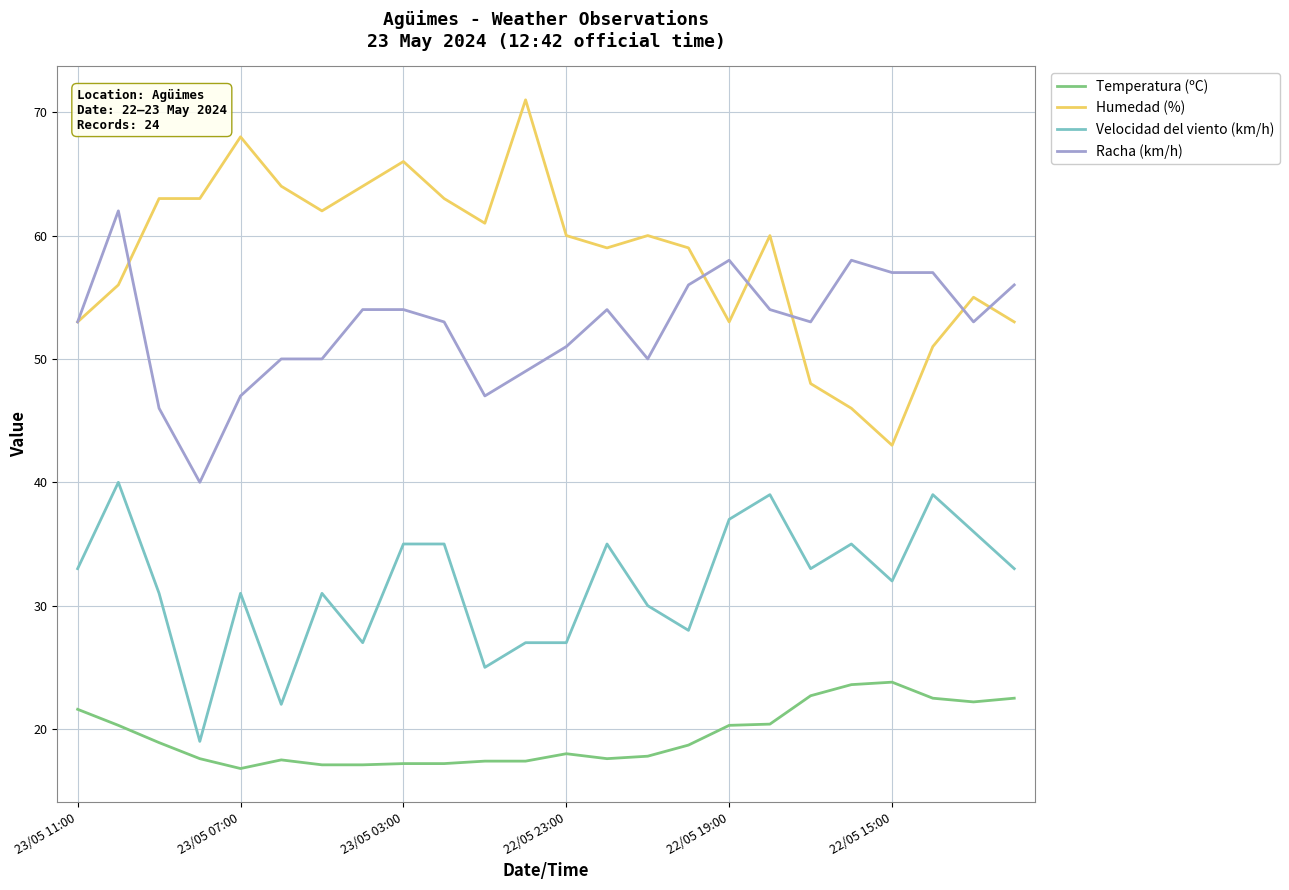

What is the lowest value of the Humedad (%) series?

43.0